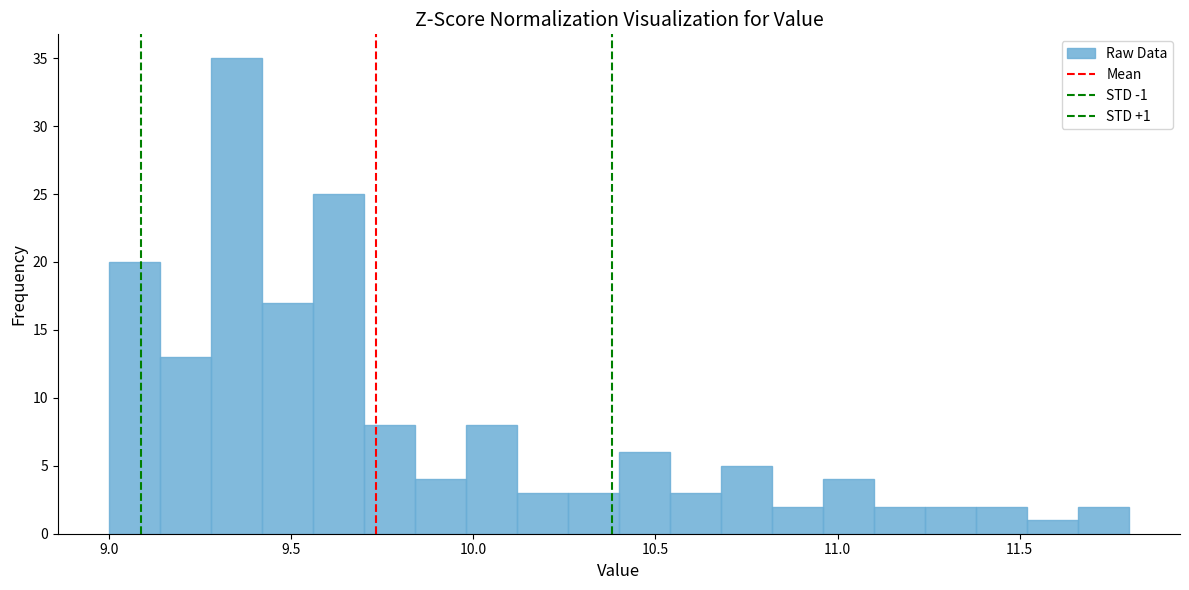

Read against the x-axis, roughly where is the centre of the tallest bar?

9.35